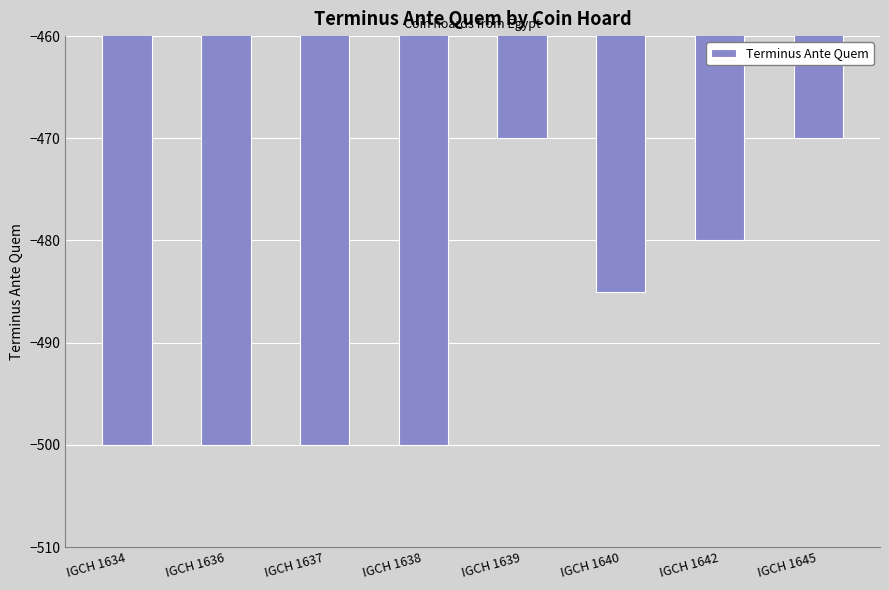

How many values exceed -485?

3